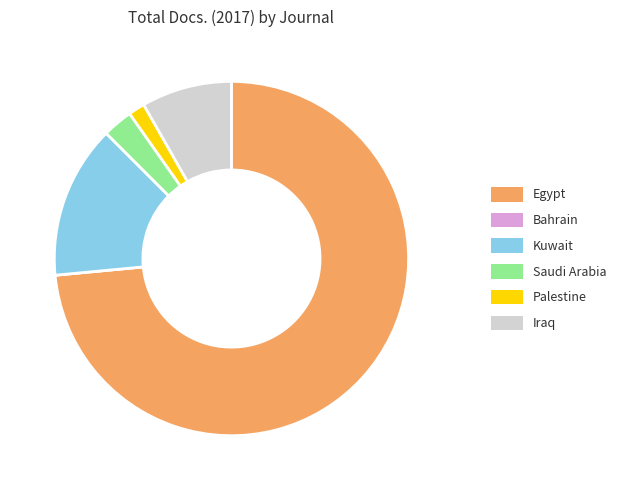

Does Kuwait account for over 50% of the chart?

No